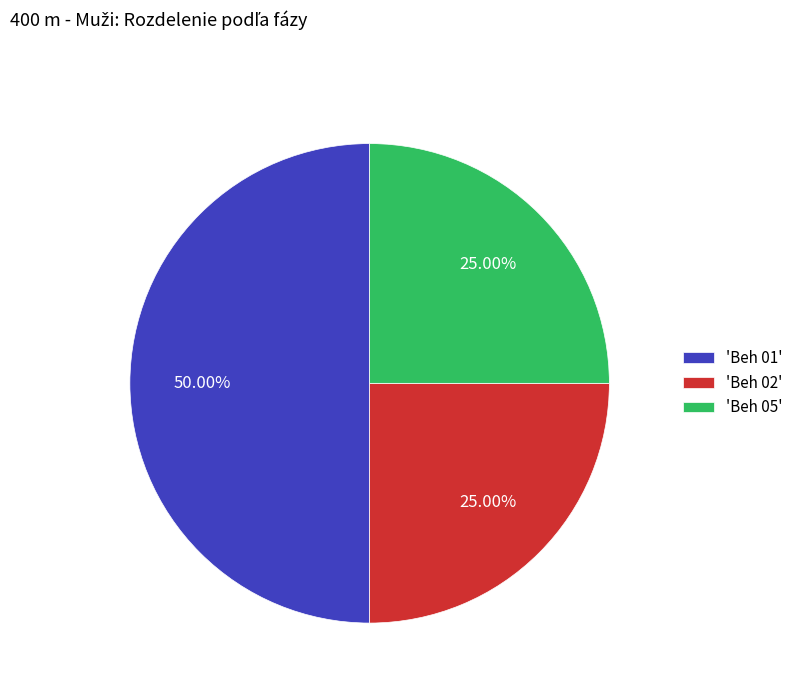

Do 'Beh 01' and 'Beh 05' together represent more than half of the pie?

Yes